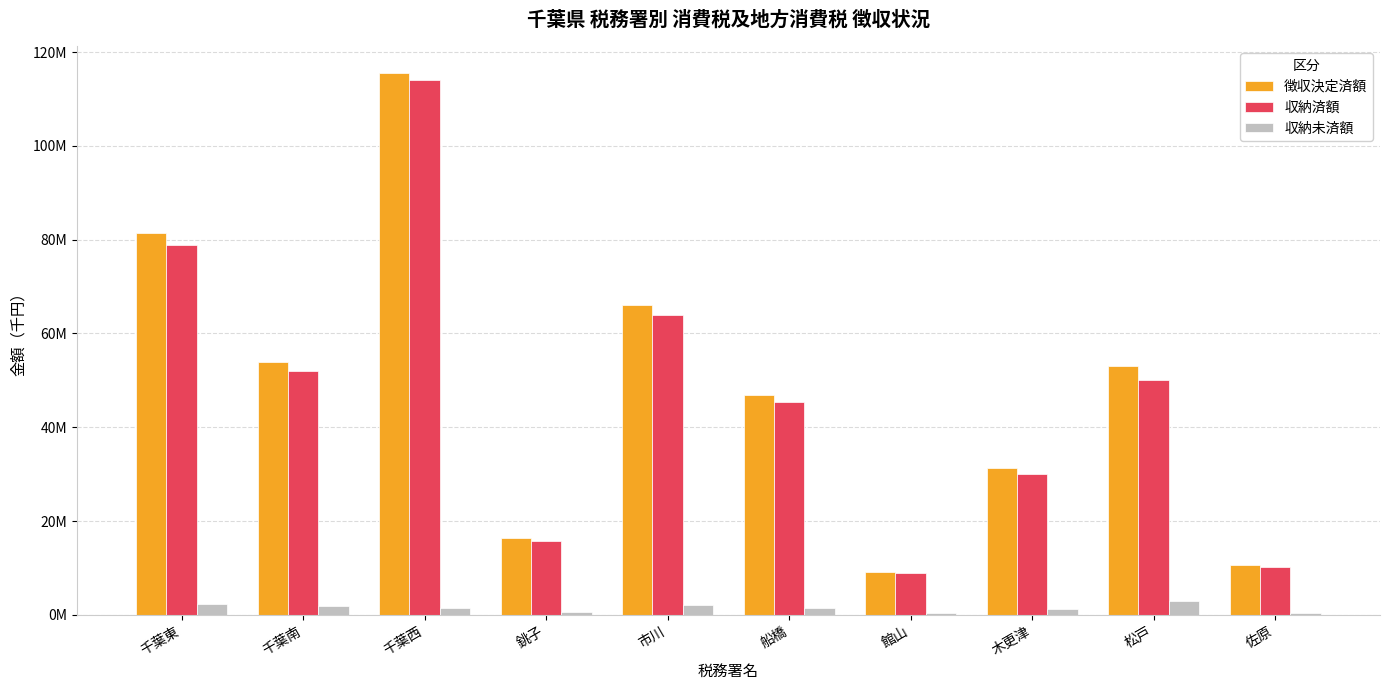

What position from the left is 千葉西?

3